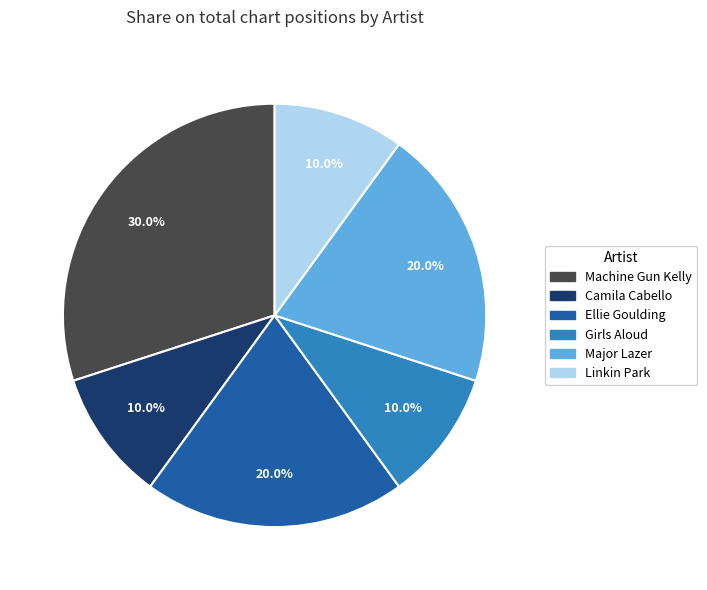

To the nearest percent, what is the difference between the largest and smallest slice percentages?

20%